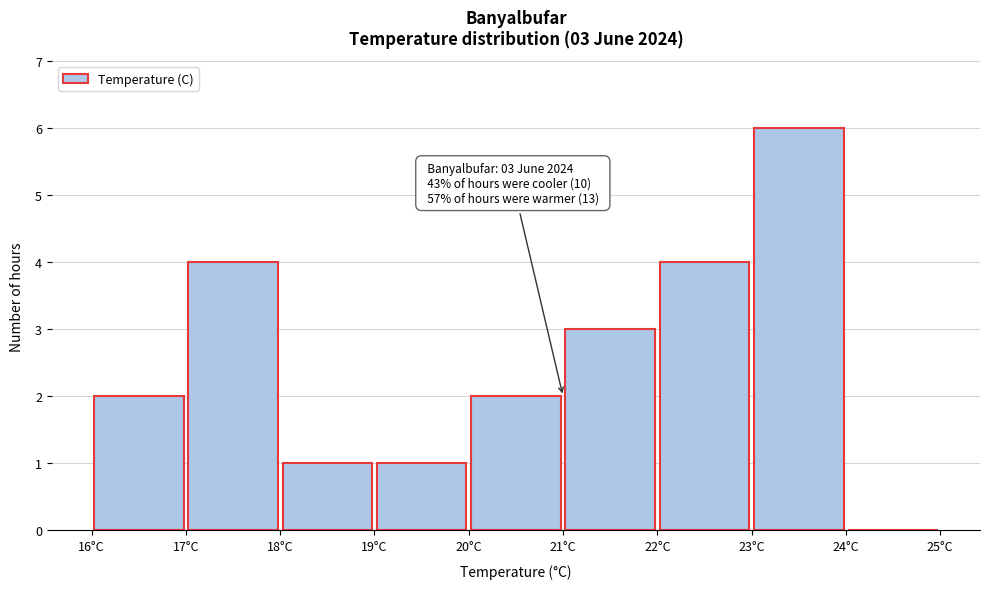

Over which range of the x-axis is the bar tallest?

23 to 24